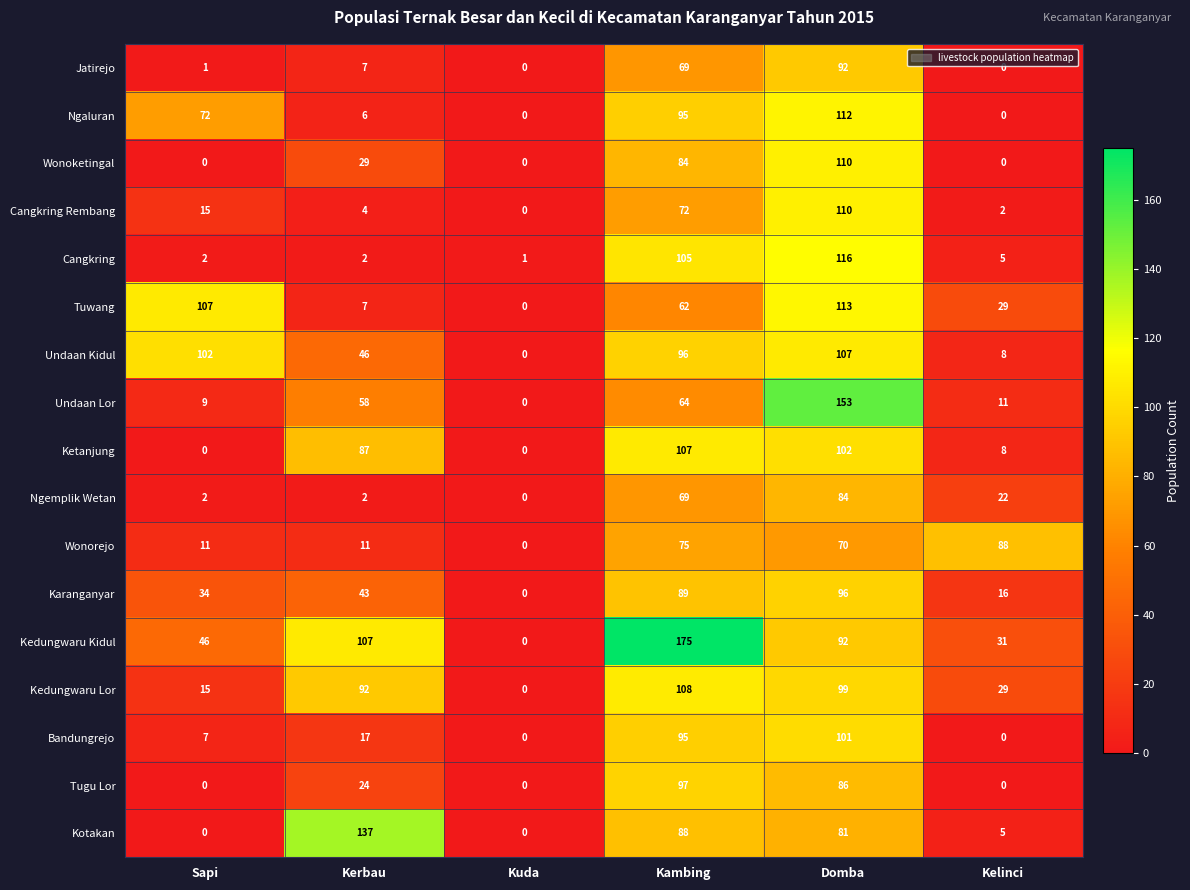

True or false: Kotakan has a value of 88 at Kambing.

True